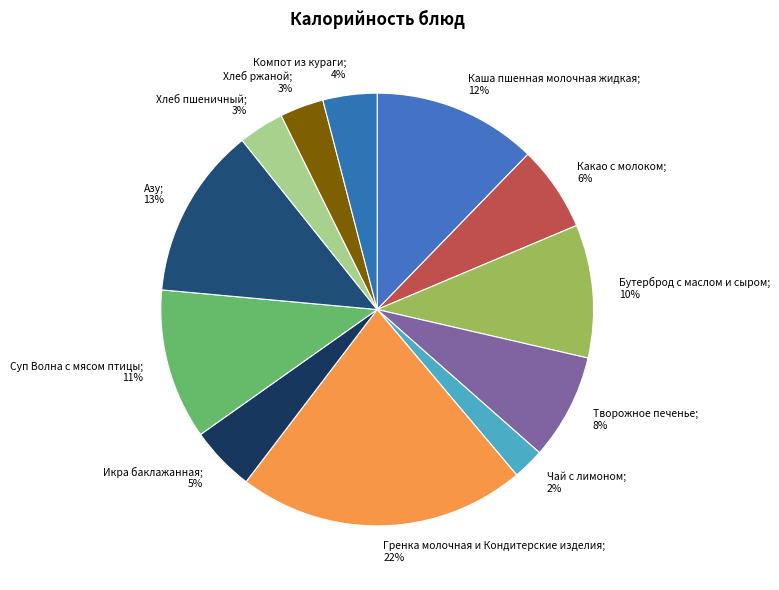

To the nearest percent, what is the difference between the Чай с лимоном; 2% and Икра баклажанная; 5% slice percentages?

3%